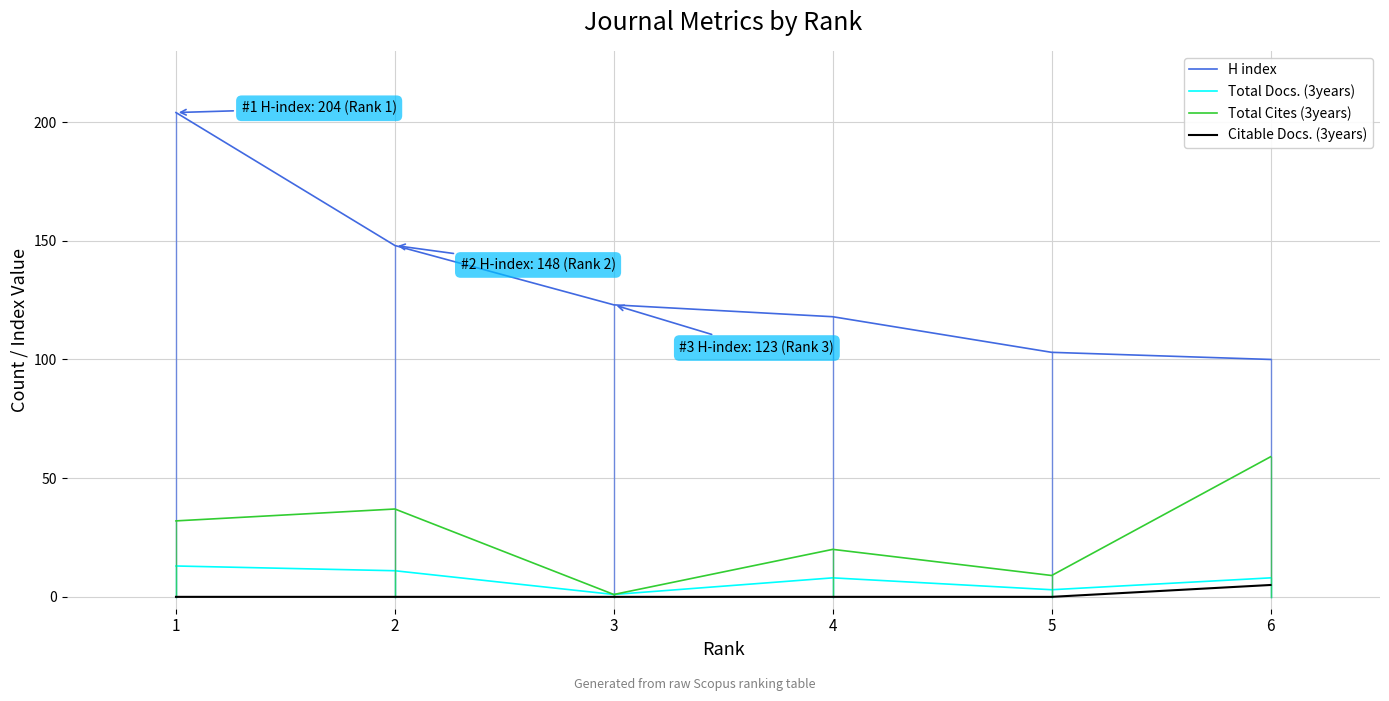

Is the value of Citable Docs. (3years) at 6 greater than the value of Total Cites (3years) at 3?

Yes